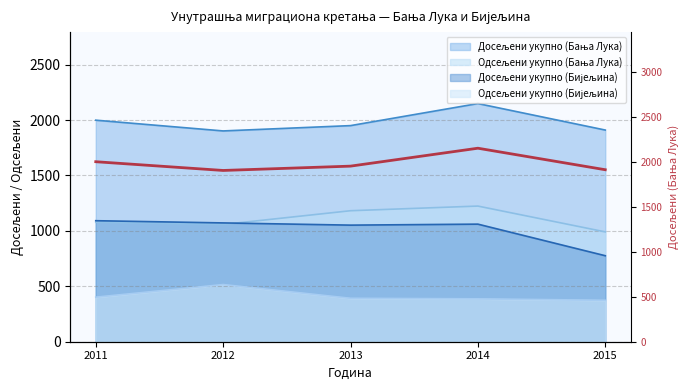

How many points are lower than both their immediate neighbors (excluding endpoints)?

1